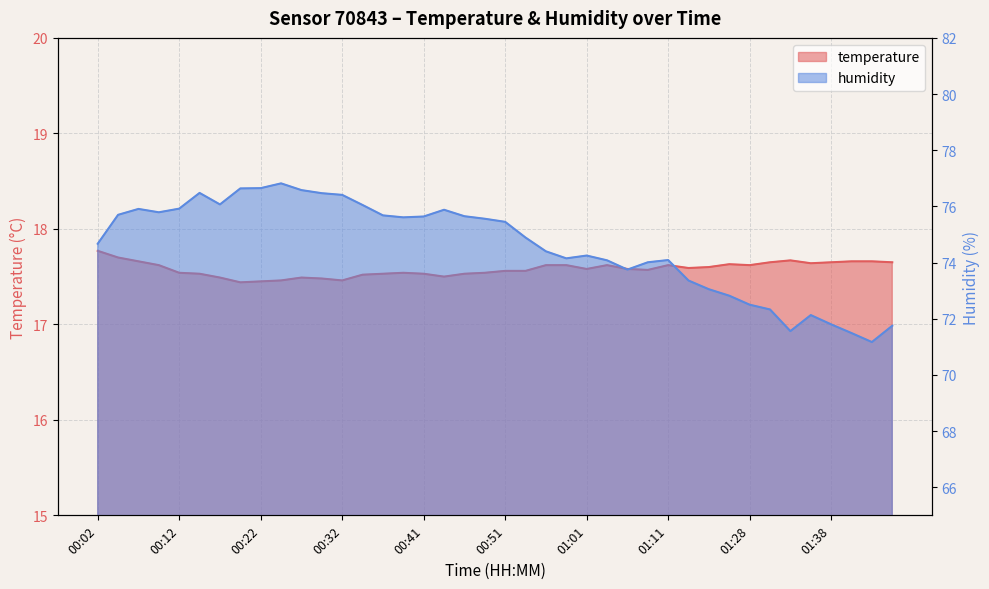

Which category has the highest value in the temperature series?

00:02